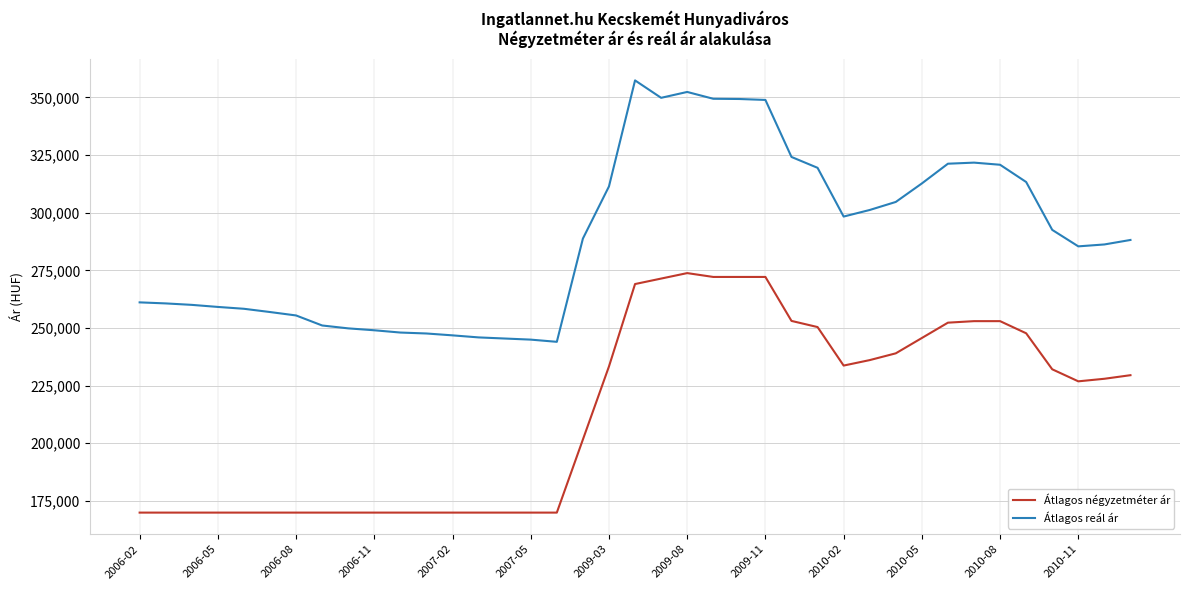

What is the difference between the maximum and minimum values in the Átlagos négyzetméter ár series?

103919